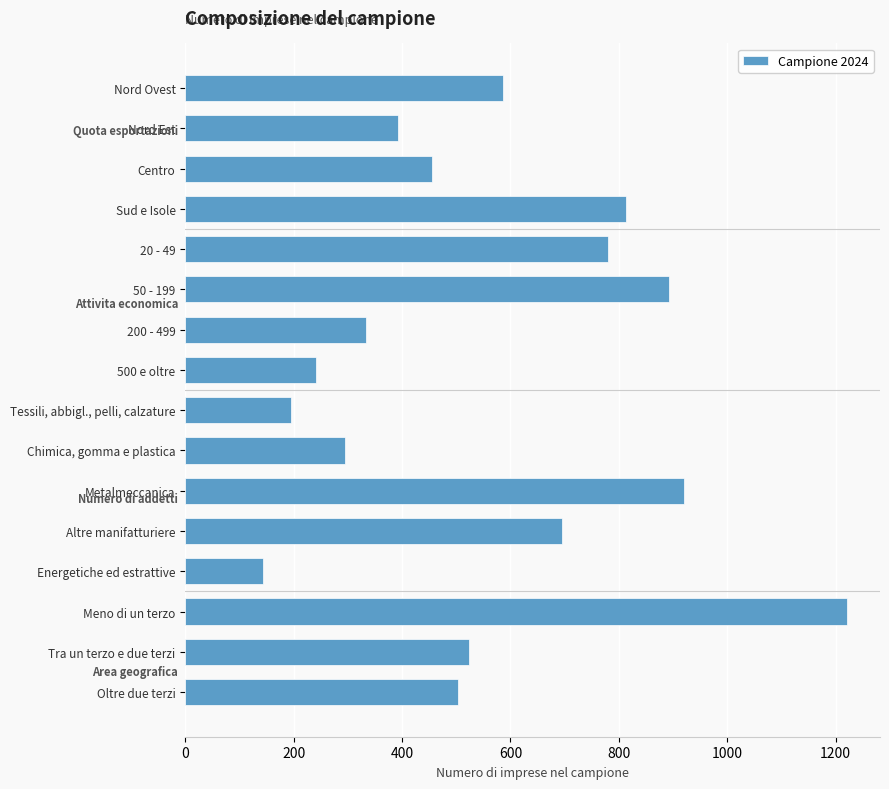

List the labels in order of value, smallest first.

Energetiche ed estrattive, Tessili, abbigl., pelli, calzature, 500 e oltre, Chimica, gomma e plastica, 200 - 499, Nord Est, Centro, Oltre due terzi, Tra un terzo e due terzi, Nord Ovest, Altre manifatturiere, 20 - 49, Sud e Isole, 50 - 199, Metalmeccanica, Meno di un terzo